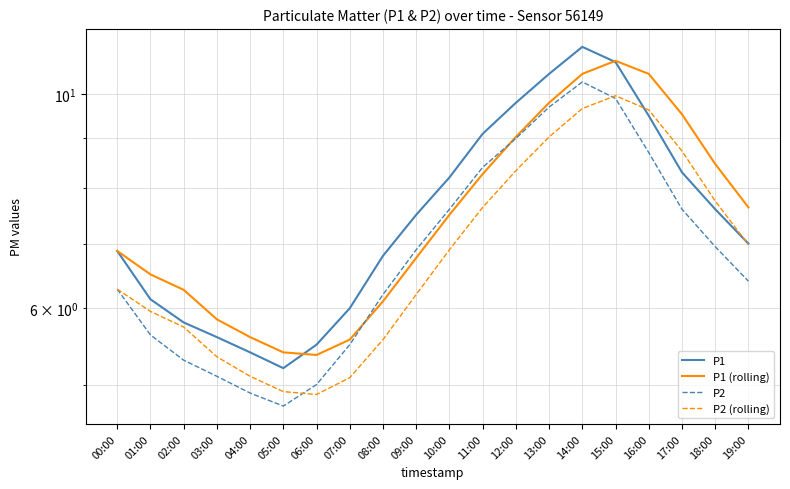

In P2 (rolling), how many points are higher than both neighbors (excluding endpoints)?

1